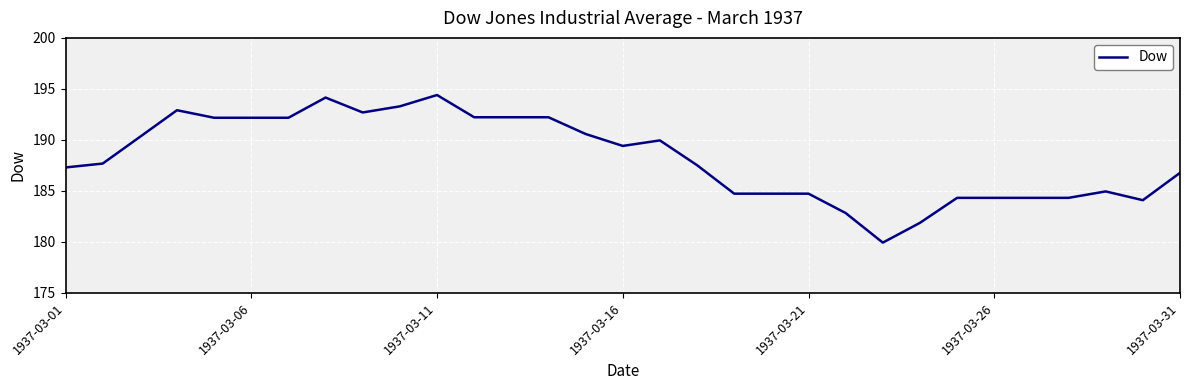

What is the greatest value displayed?

194.4